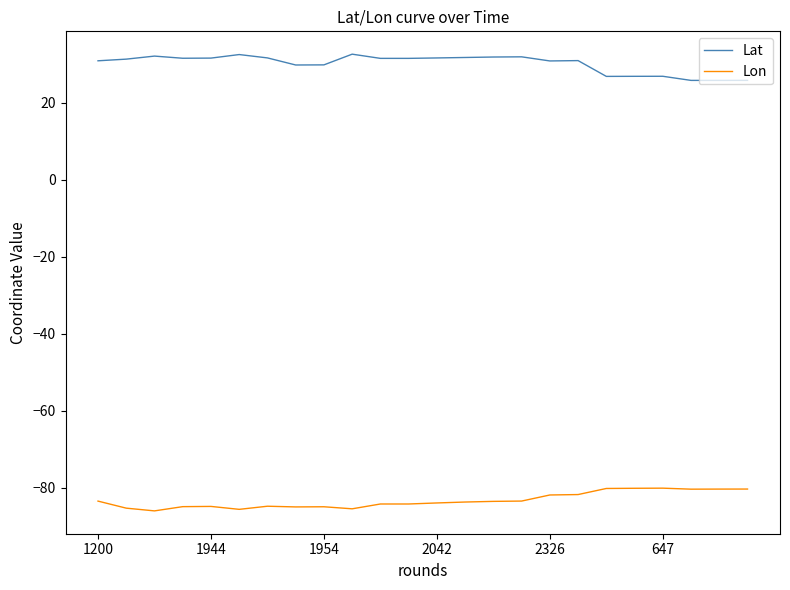

True or false: Lon and Lat cross at least once.

False